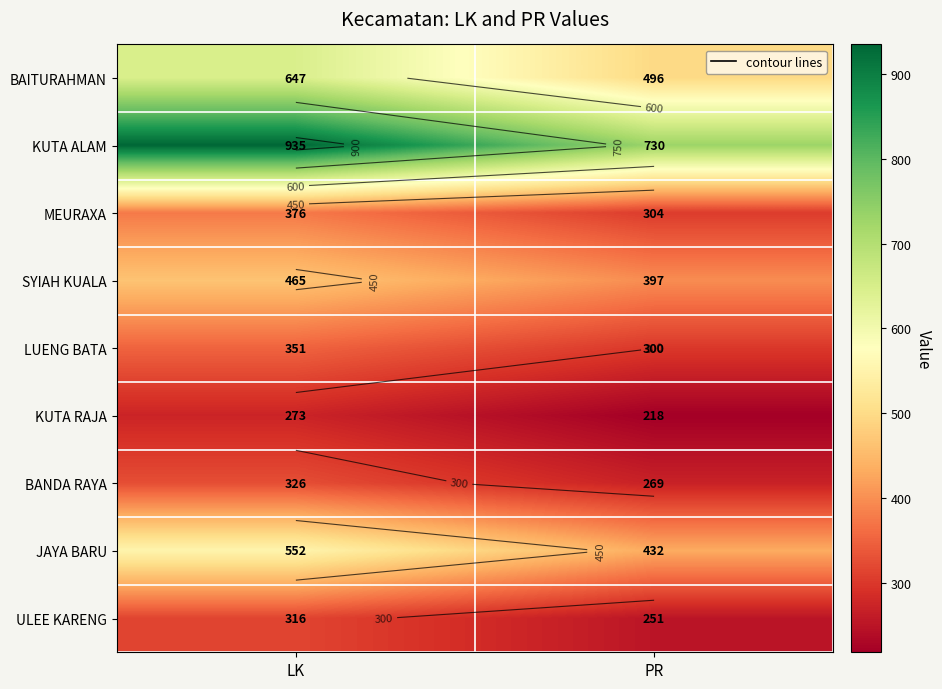

How many values in the SYIAH KUALA series are below 465?

1